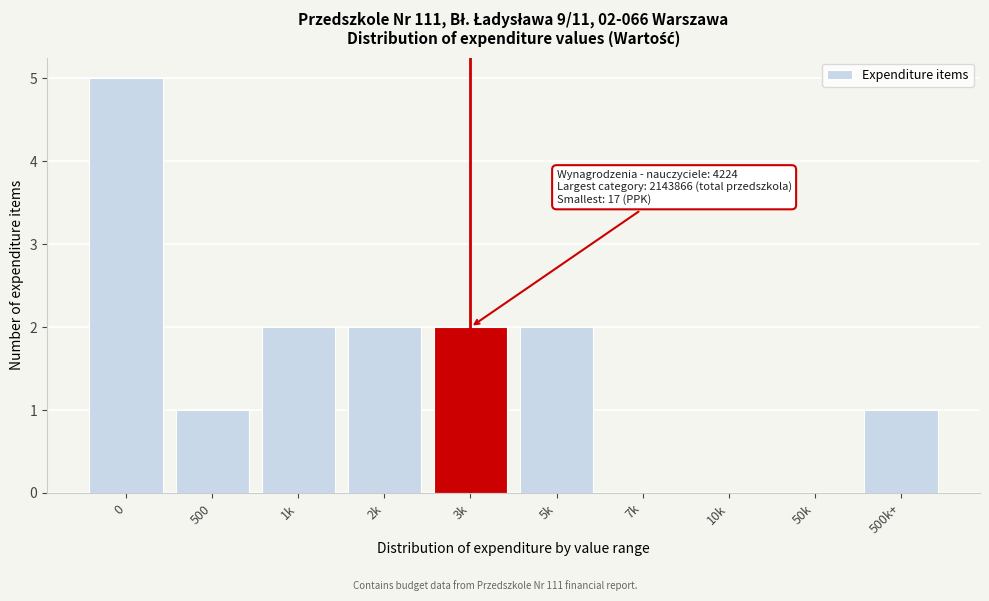

Reading left to right, transcribe all the data shown in this chart.

0=5	500=1	1k=2	2k=2	3k=2	5k=2	7k=0	10k=0	50k=0	500k+=1